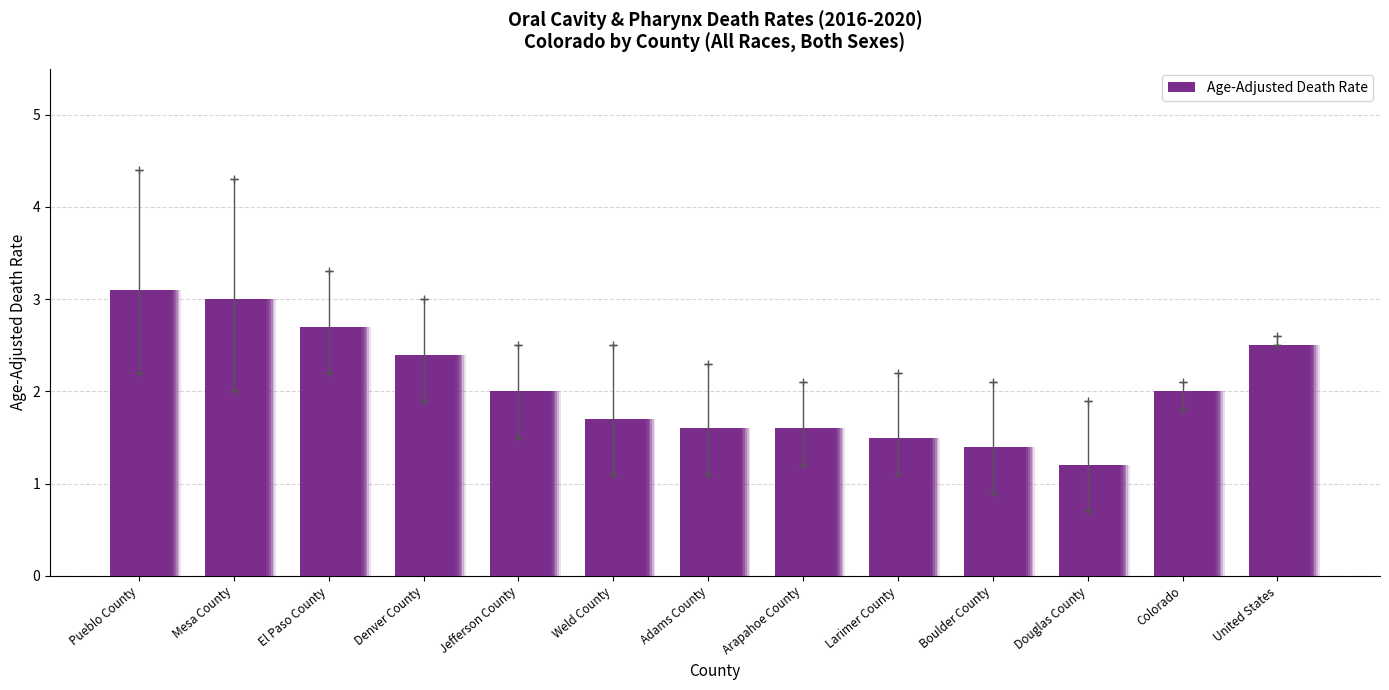

What position from the left is Arapahoe County?

8